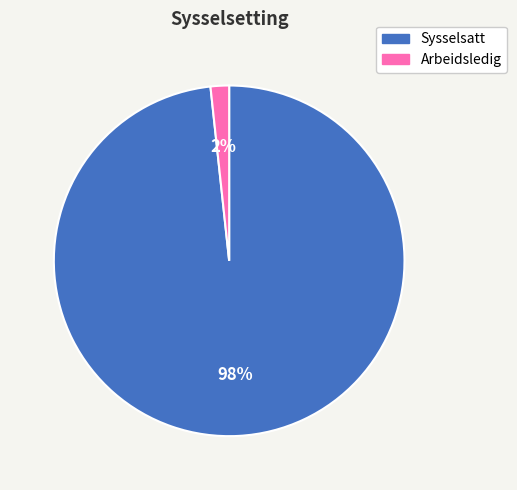

What percentage is the Arbeidsledig slice, to the nearest percent?

2%